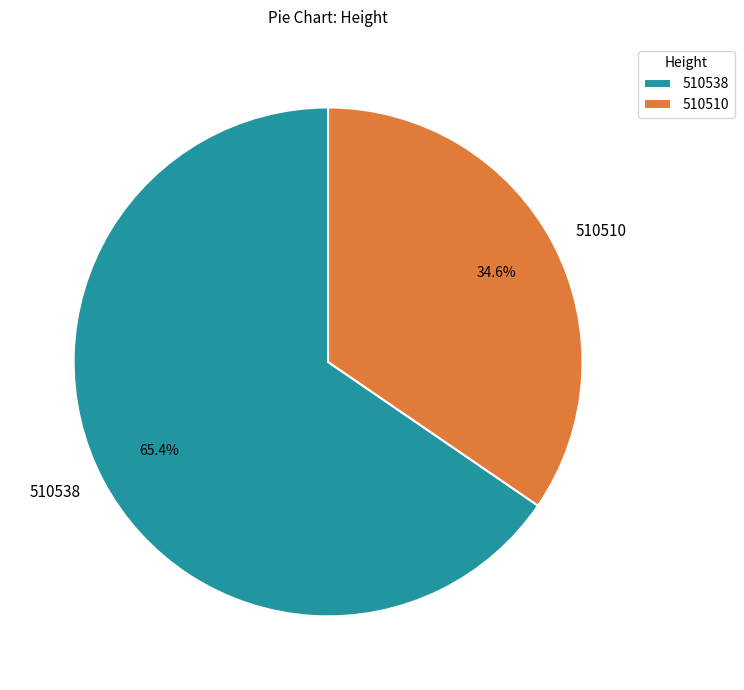

What is the ratio of the value at 510538 to the value at 510510?

1.9